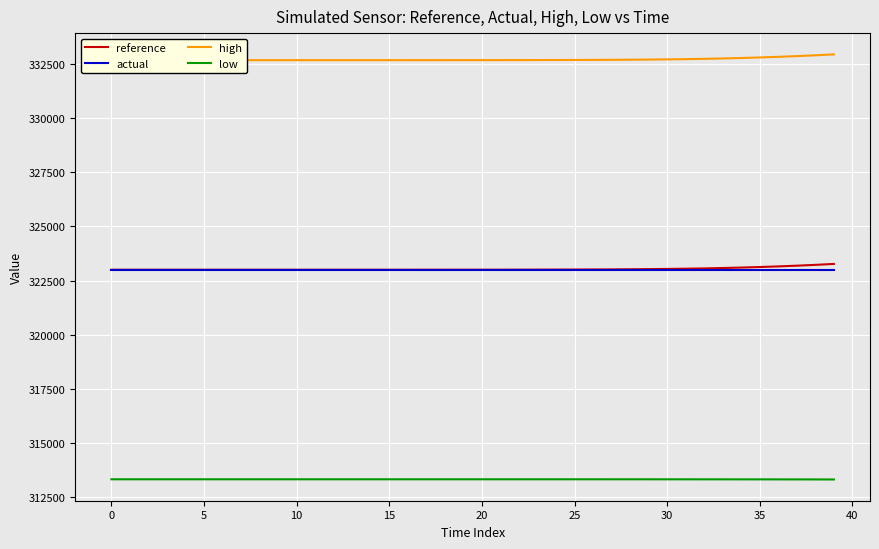

Reading right to left, list all the values displayed in this chart.

reference: 323268.0	323225.0	323187.0	323154.0	323125.0	323100.0	323079.0	323061.0	323047.5	323036.5	323028.0	323021.0	323015.5	323011.4	323009.0	323006.6	323005.4	323003.5	323002.5	323001.8	323001.5	323001.2	323000.8	323000.5	323000.4	323000.3	323000.2	323000.1	323000.1	323000.1	323000.0	323000.0	323000.0	323000.0	323000.0	323000.0	323000.0	323000.0	323000.0	323000.0
actual: 323000.0	323000.0	323000.0	323000.0	323000.0	323000.0	323000.0	323000.0	323000.0	323000.0	323000.0	323000.0	323000.0	323000.0	323000.0	323000.0	323000.0	323000.0	323000.0	323000.0	323000.0	323000.0	323000.0	323000.0	323000.0	323000.0	323000.0	323000.0	323000.0	323000.0	323000.0	323000.0	323000.0	323000.0	323000.0	323000.0	323000.0	323000.0	323000.0	323000.0
high: 332958.3	332915.3	332877.3	332844.3	332815.3	332790.3	332769.3	332751.3	332737.8	332726.8	332718.3	332711.3	332705.8	332701.7	332699.3	332696.8	332695.6	332693.6	332692.6	332691.9	332691.5	332691.2	332690.8	332690.5	332690.4	332690.3	332690.2	332690.1	332690.1	332690.1	332690.0	332690.0	332690.0	332690.0	332690.0	332690.0	332690.0	332690.0	332690.0	332690.0
low: 313301.5	313302.9	313304.2	313305.2	313306.1	313306.8	313307.5	313308.0	313308.4	313308.8	313309.1	313309.3	313309.5	313309.7	313309.7	313309.8	313309.8	313309.9	313309.9	313309.9	313310.0	313310.0	313310.0	313310.0	313310.0	313310.0	313310.0	313310.0	313310.0	313310.0	313310.0	313310.0	313310.0	313310.0	313310.0	313310.0	313310.0	313310.0	313310.0	313310.0